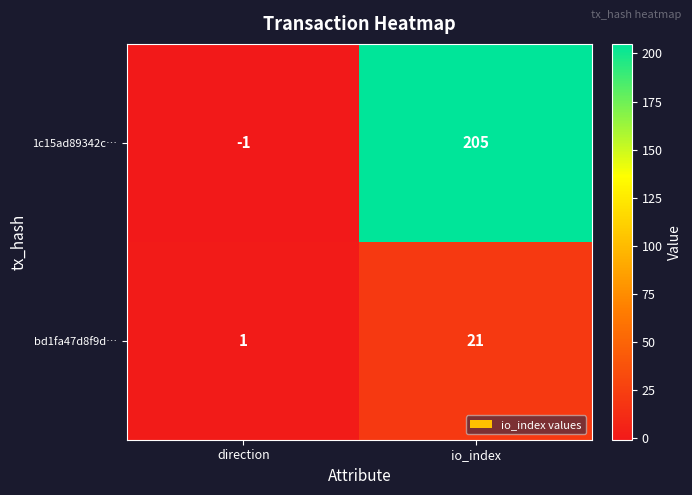

True or false: 1c15ad89342c… has a value of -1 at direction.

True